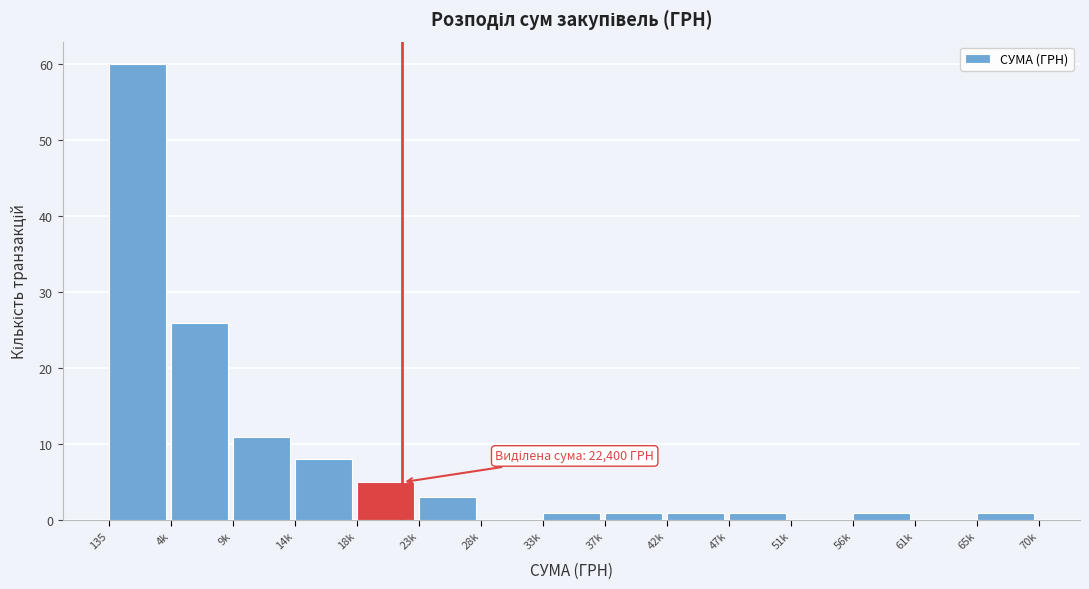

Reading left to right, list all the values displayed in this chart.

135=60	4k=26	9k=11	14k=8	18k=5	23k=3	28k=0	33k=1	37k=1	42k=1	47k=1	51k=0	56k=1	61k=0	65k=1